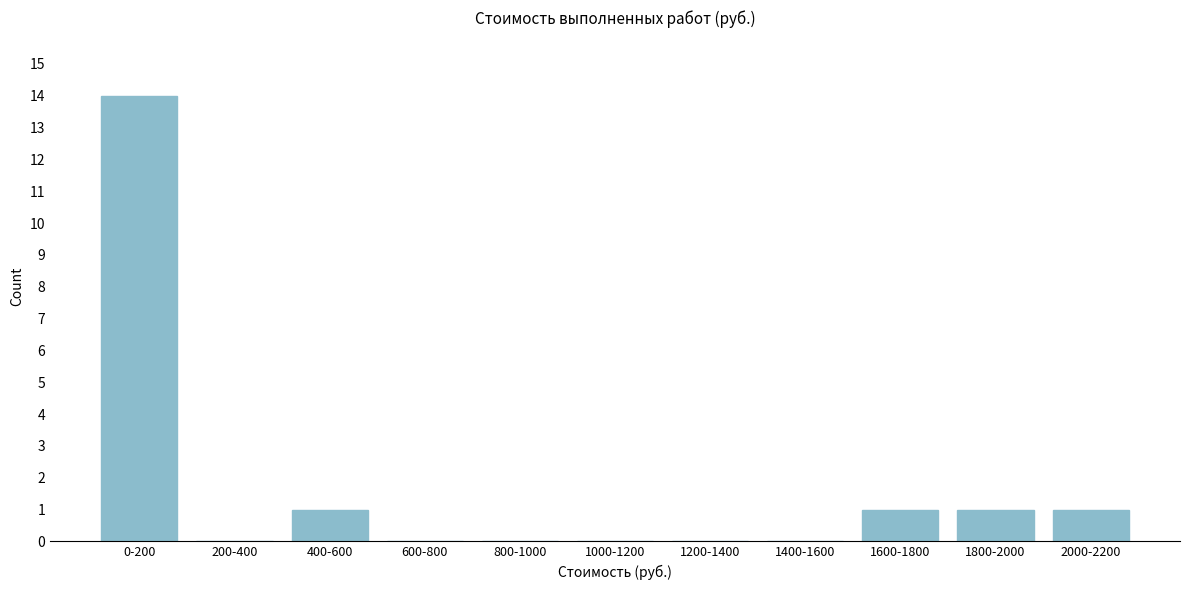

Reading left to right, list all the values displayed in this chart.

0-200=14	200-400=0	400-600=1	600-800=0	800-1000=0	1000-1200=0	1200-1400=0	1400-1600=0	1600-1800=1	1800-2000=1	2000-2200=1